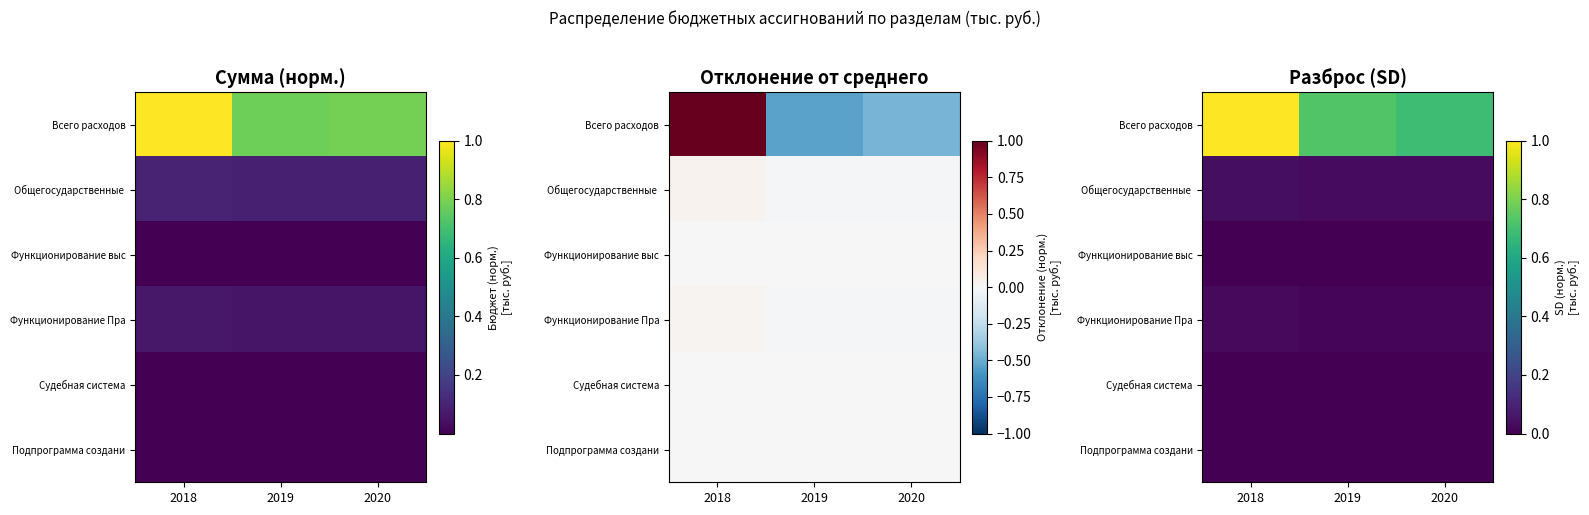

True or false: Функционирование выс has a value of 0.0 at 2020.

False